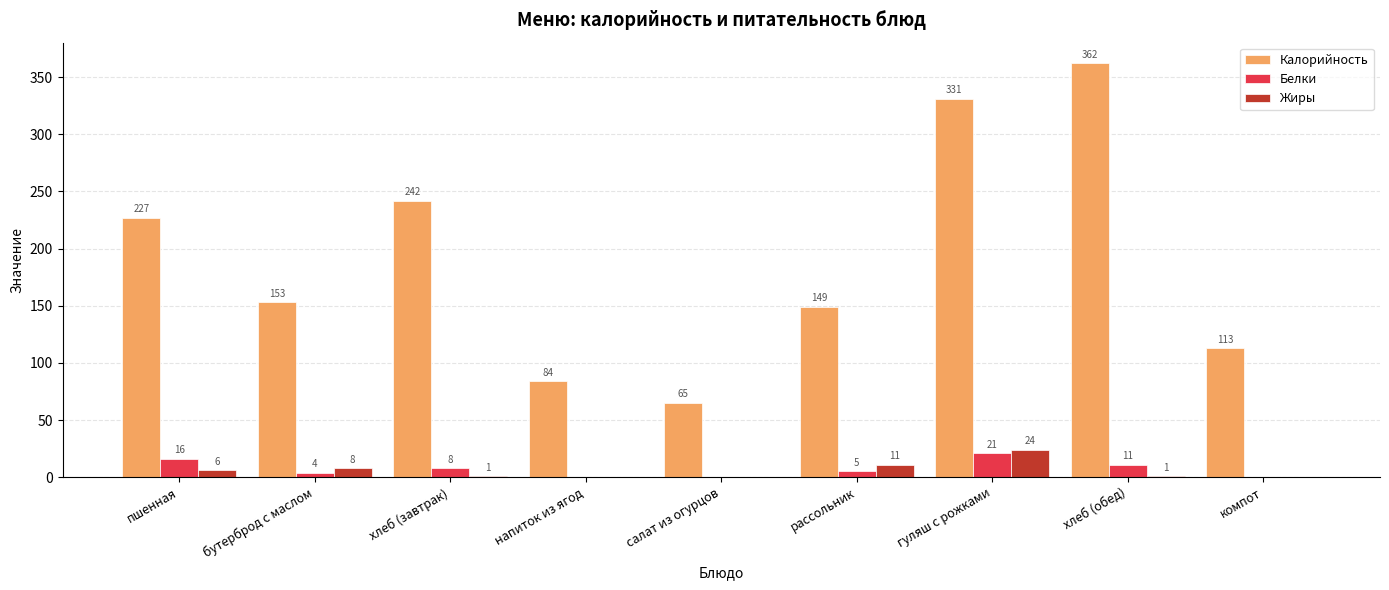

What is the spread (max minus min) of values at хлеб (обед)?

361